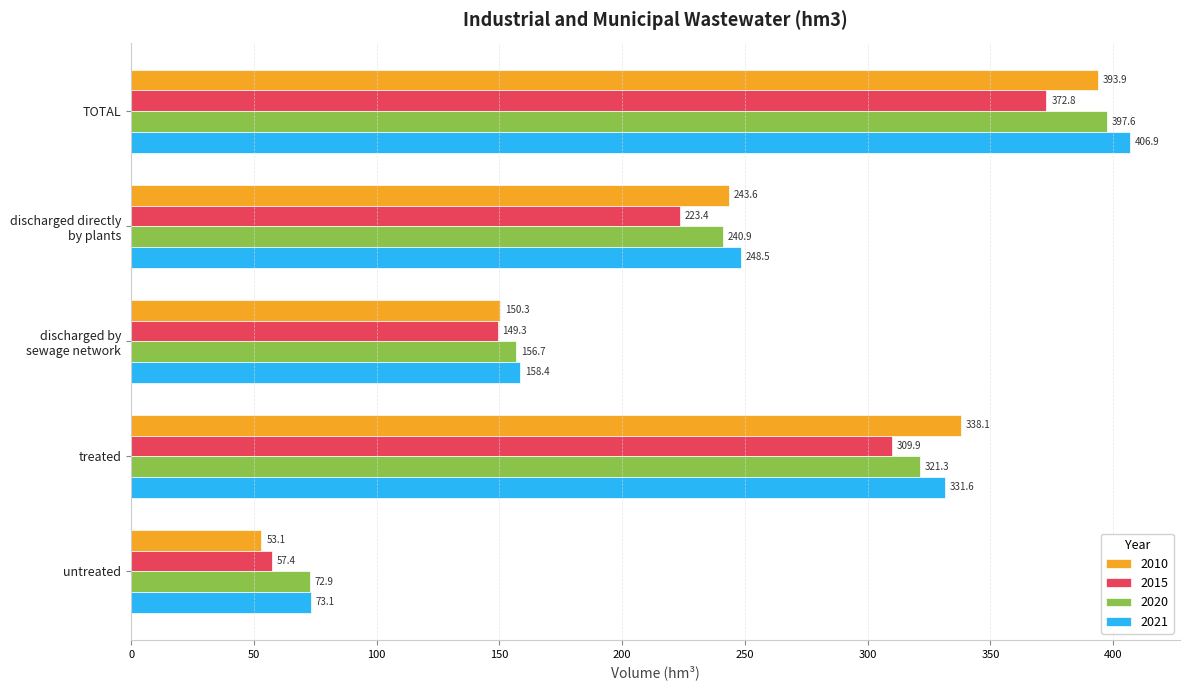

What is the difference between the second highest and second lowest values in the 2015 series?

160.6